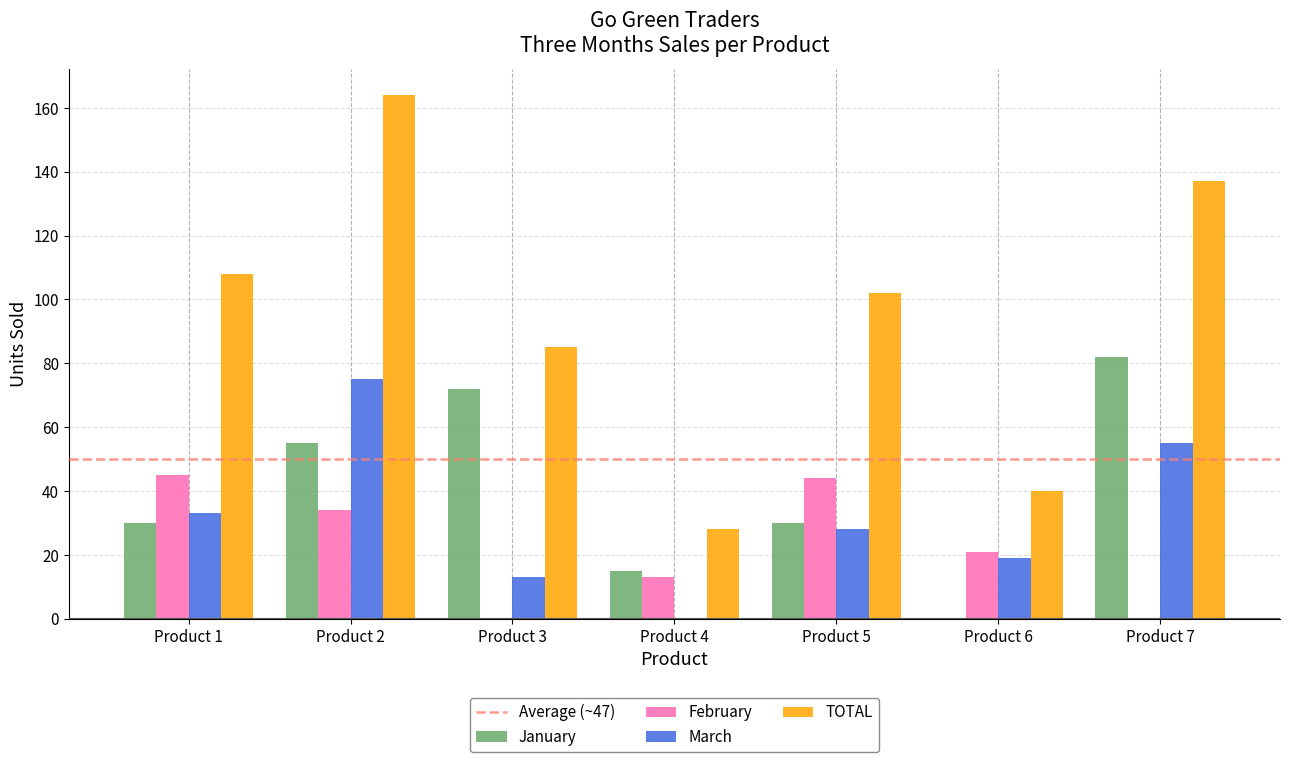

What value does the January series have at Product 2, to the nearest 10?

60